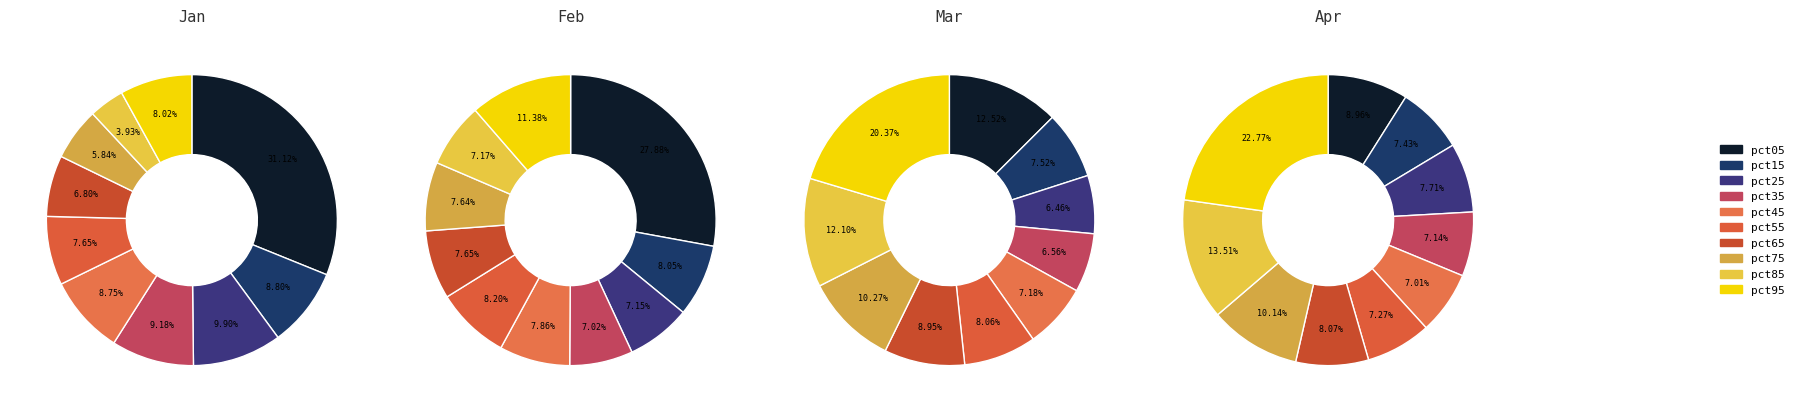

How many slices are in this pie chart?

10